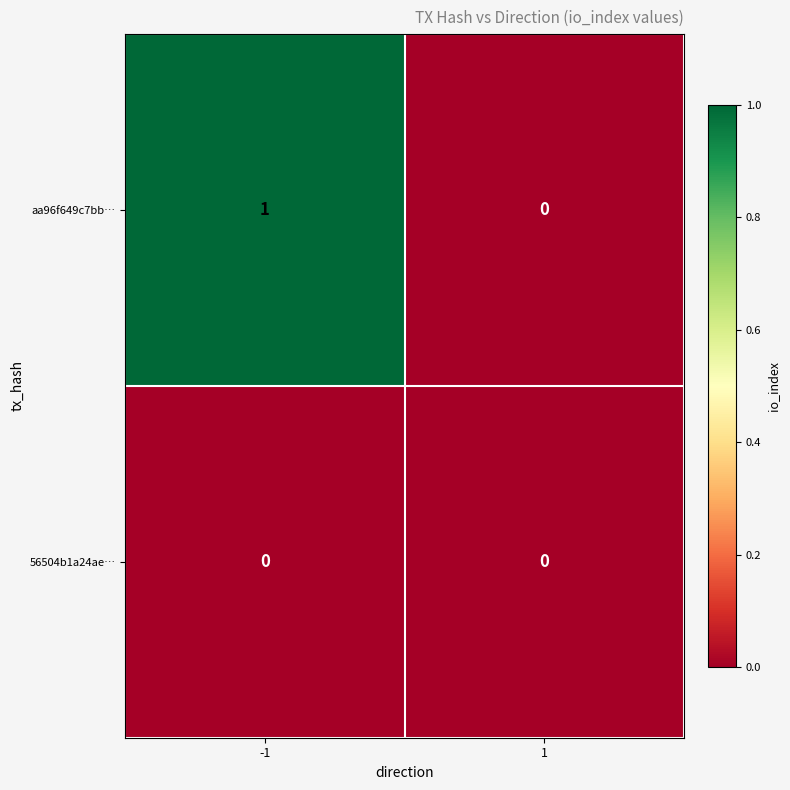

Rank the series by their average value, from lowest to highest.

56504b1a24ae…, aa96f649c7bb…